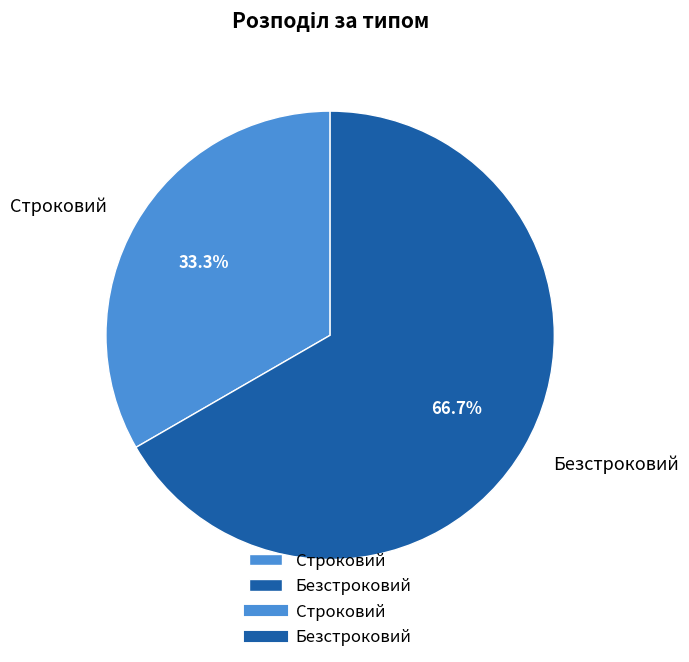

What percentage is the Строковий slice, to the nearest percent?

33%